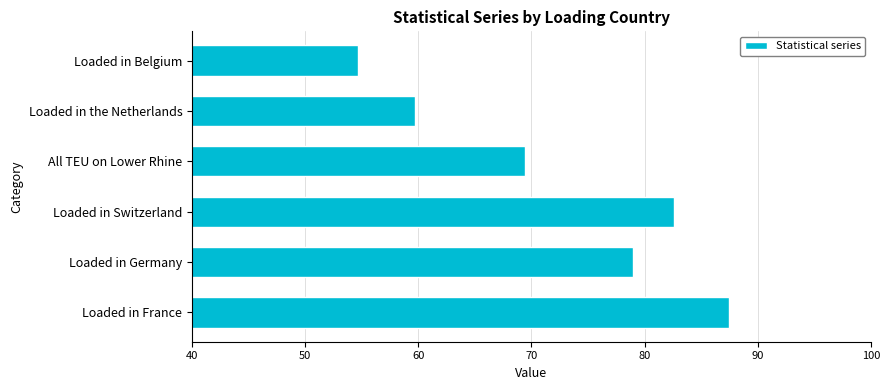

Reading bottom to top, list all the values displayed in this chart.

87.5	79.0	82.6	69.4	59.7	54.7